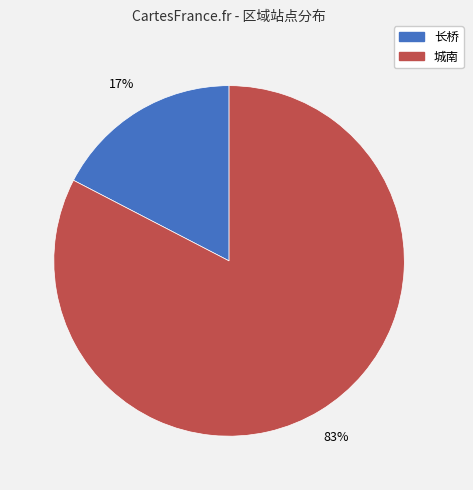

To the nearest percent, what is the combined percentage of 城南 and 长桥?

100%